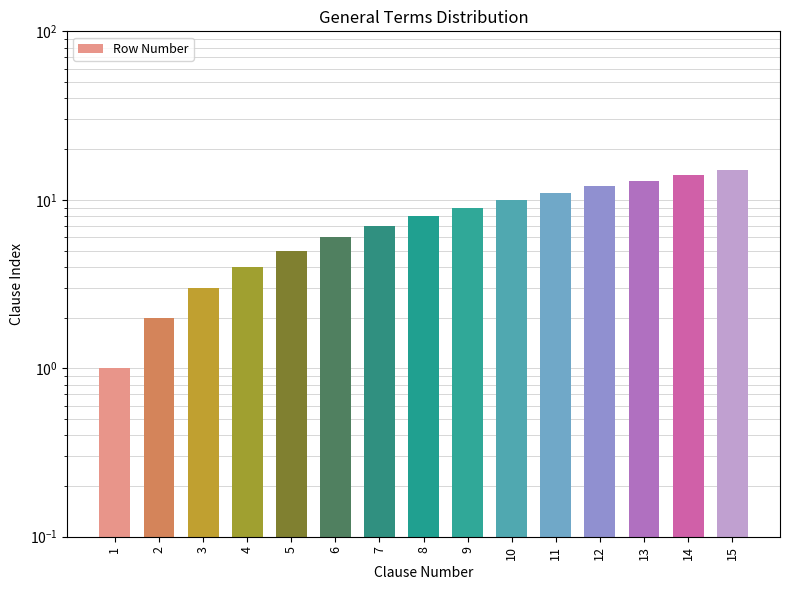

Where is the data nearest to the value 8?

8